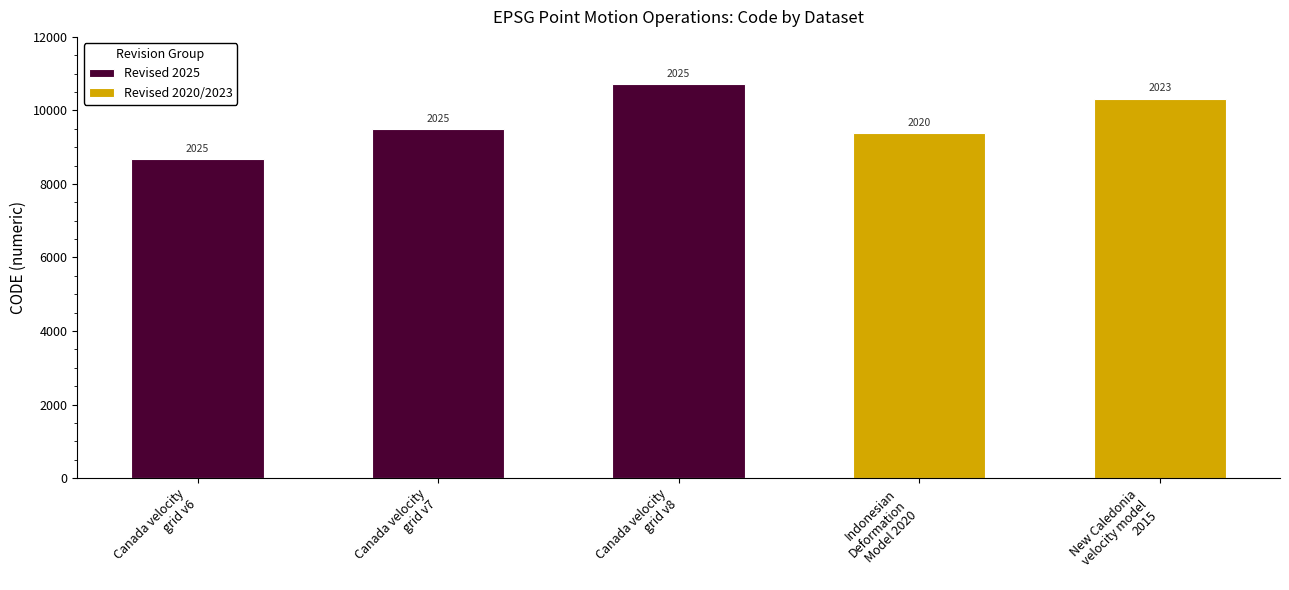

Are the bars grouped side by side (vs. stacked)?

No